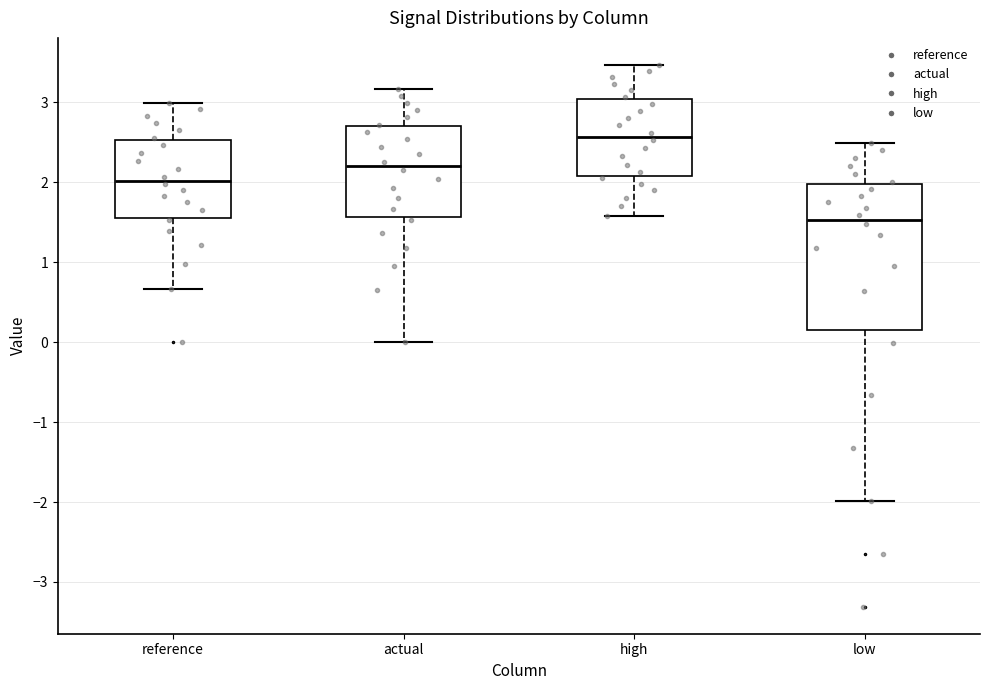

Reading left to right, read every box against the y-axis: the position of its median line, the range the box covers, and the ends of its whiskers. The values are not printed on the chart, so give them approximately, as read against the axis.

reference: median 2.0, box 1.6 to 2.5, whiskers 0.7 to 3.0
actual: median 2.2, box 1.6 to 2.7, whiskers 0.0 to 3.2
high: median 2.6, box 2.1 to 3.0, whiskers 1.6 to 3.5
low: median 1.5, box 0.2 to 2.0, whiskers -2.0 to 2.5